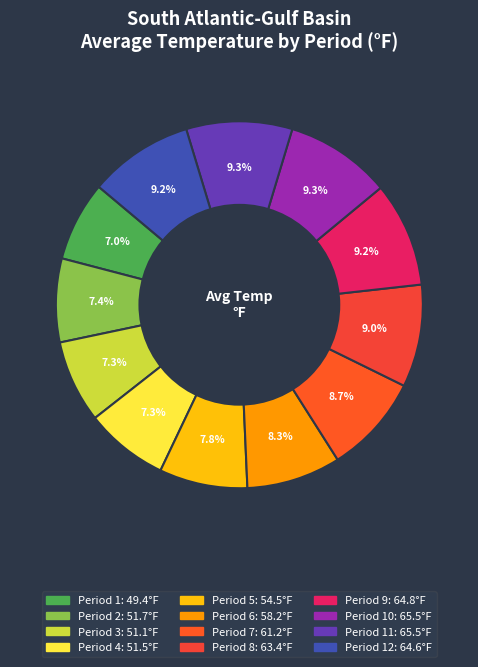

How many segments does this pie chart have?

12